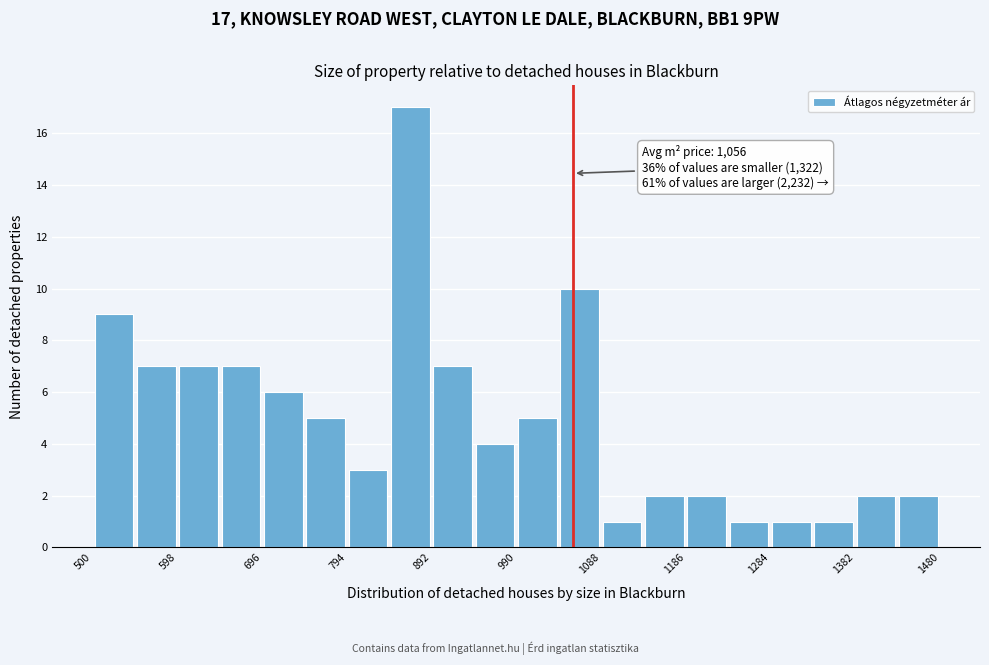

Over which range of the x-axis is the bar tallest?

843 to 892